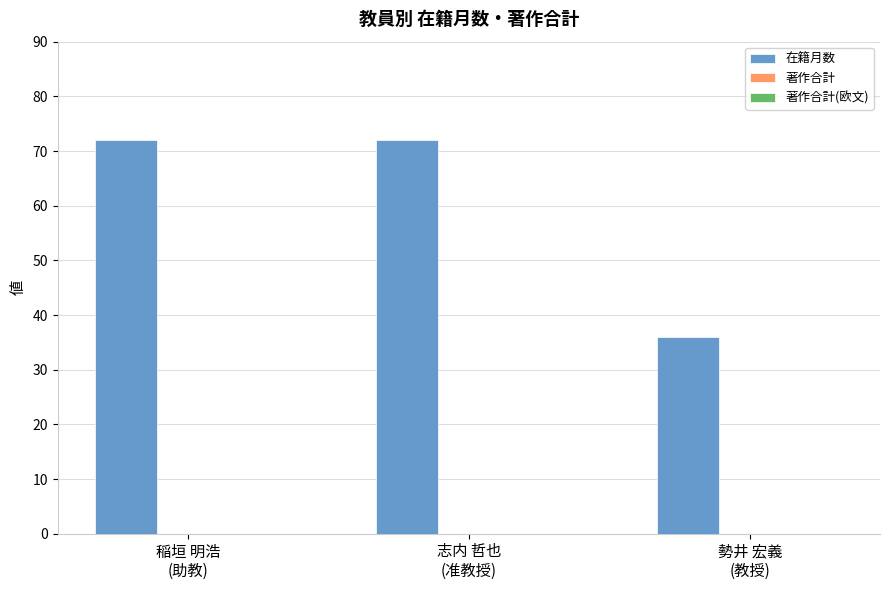

What is the smallest value displayed?

36